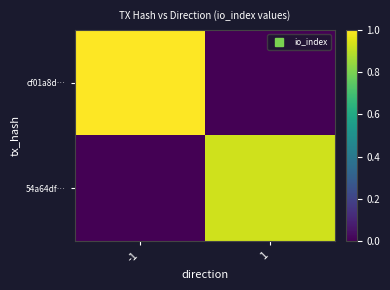

Which series has the largest range (max minus min)?

cf01a8d…